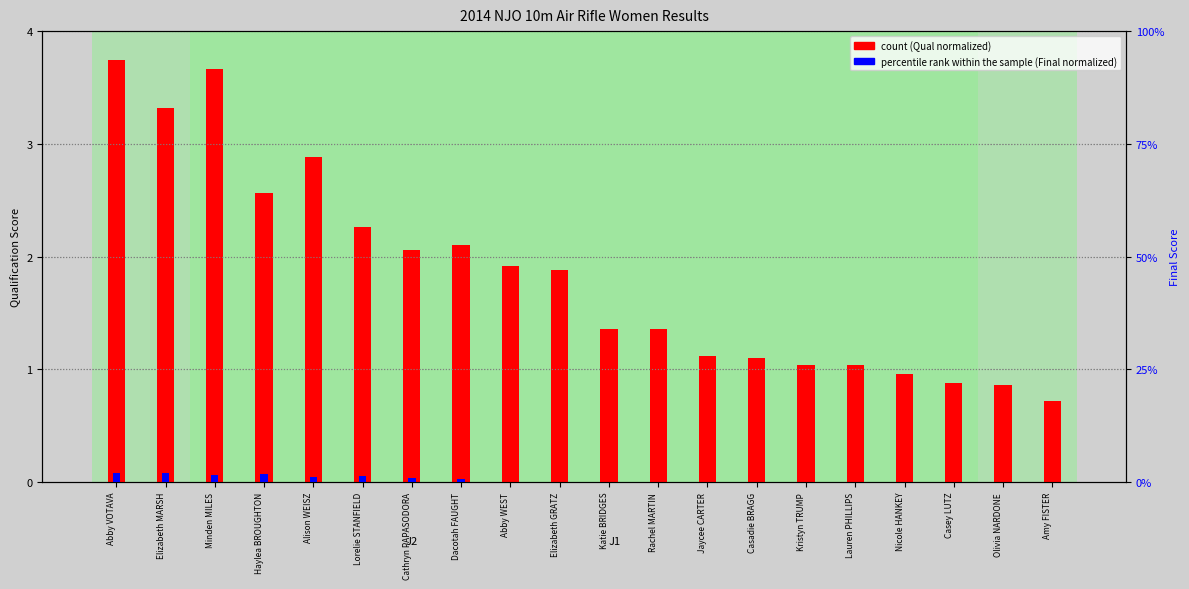

Which category has the lowest value across all series?

Abby WEST